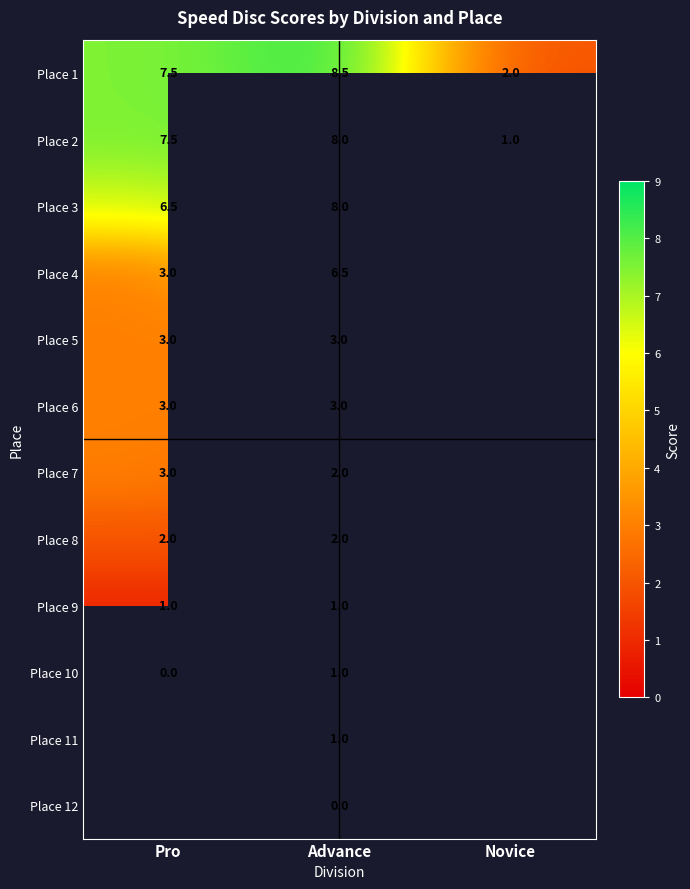

At which category is the sum across all series the highest?

Advance